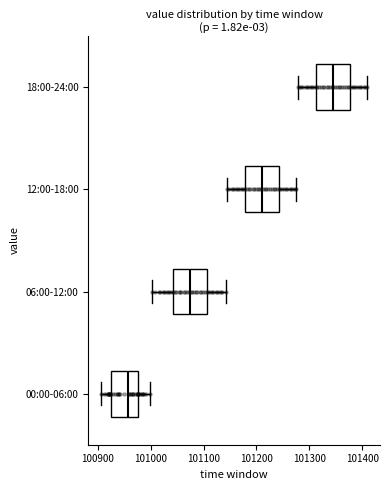

Reading bottom to top, transcribe this box plot: for each box, give where its median line is, the range the box spans, and where its two whiskers end, as read against the x-axis. The values are not printed on the chart, so give them approximately, as read against the axis.

00:00-06:00: median 100960, box 100920 to 100980, whiskers 100910 to 101000
06:00-12:00: median 101070, box 101040 to 101110, whiskers 101000 to 101140
12:00-18:00: median 101210, box 101180 to 101240, whiskers 101150 to 101280
18:00-24:00: median 101340, box 101310 to 101380, whiskers 101280 to 101410